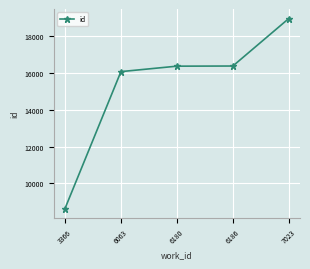

Which has a higher value, 7023 or 6180?

7023